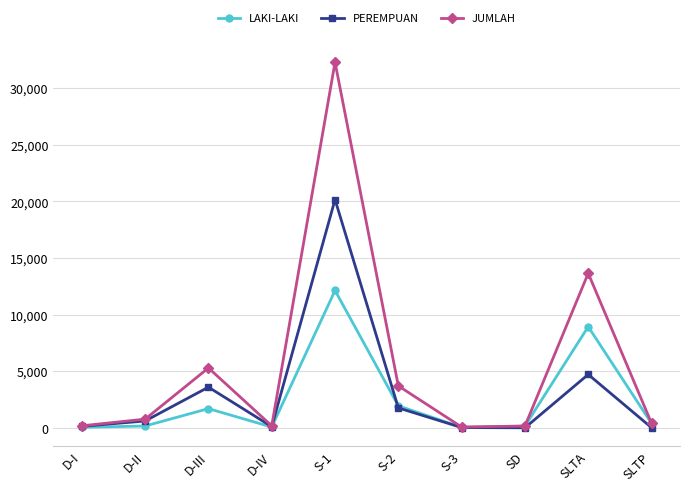

What is the difference between the LAKI-LAKI values at SLTP and D-I?

348